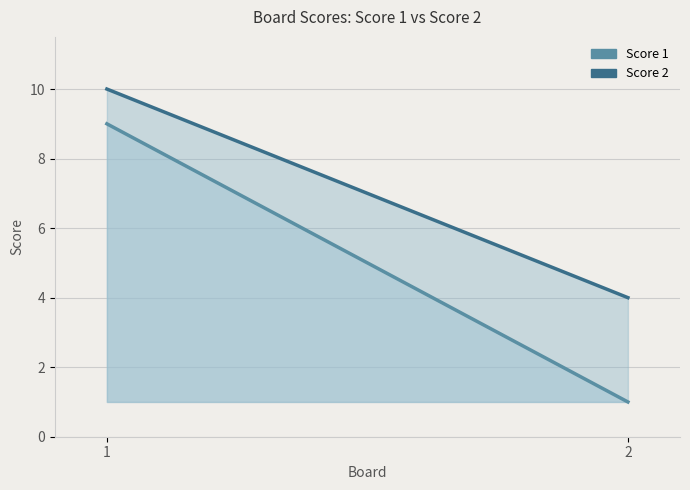

Which series has the largest range (max minus min)?

Score 1